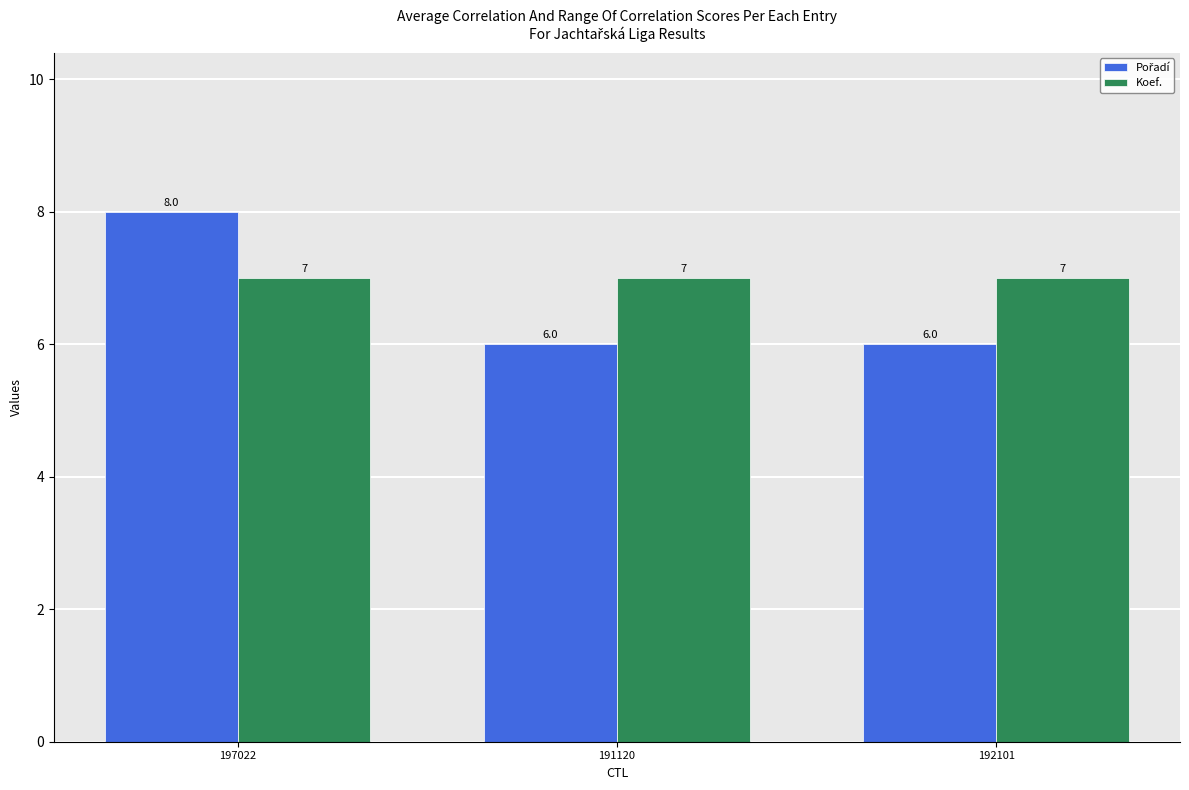

Are the bars grouped side by side (vs. stacked)?

Yes